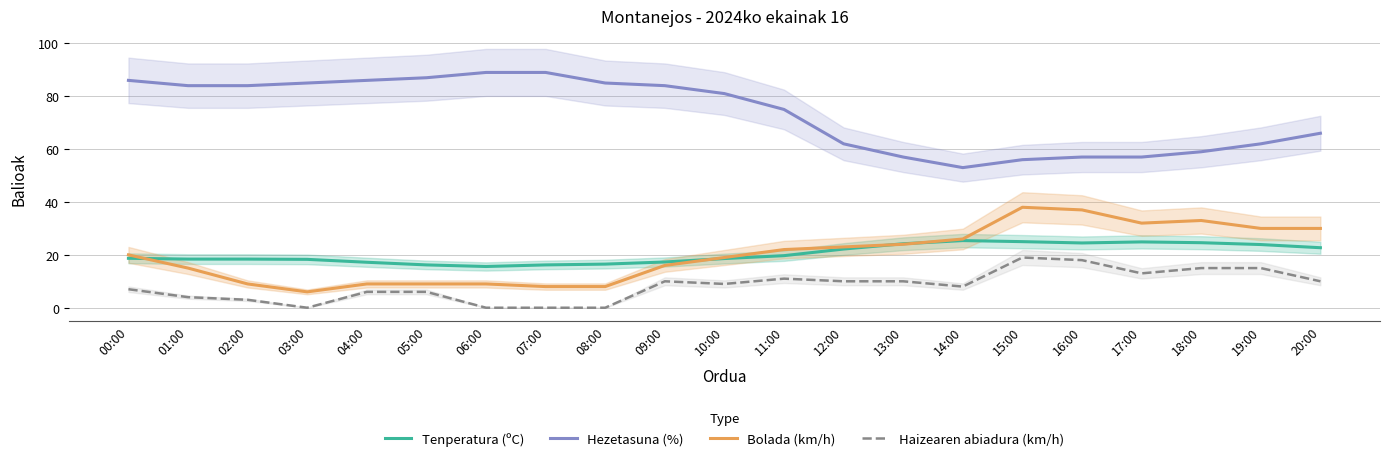

What is the sum of the Bolada (km/h) values at 03:00 and 12:00?

29.0